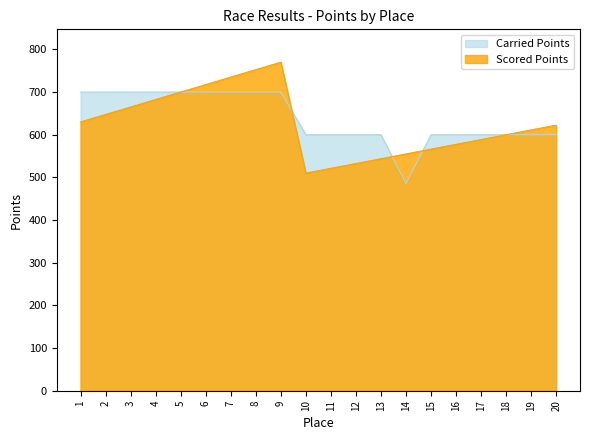

At which label is Scored Points closest to 640?

2